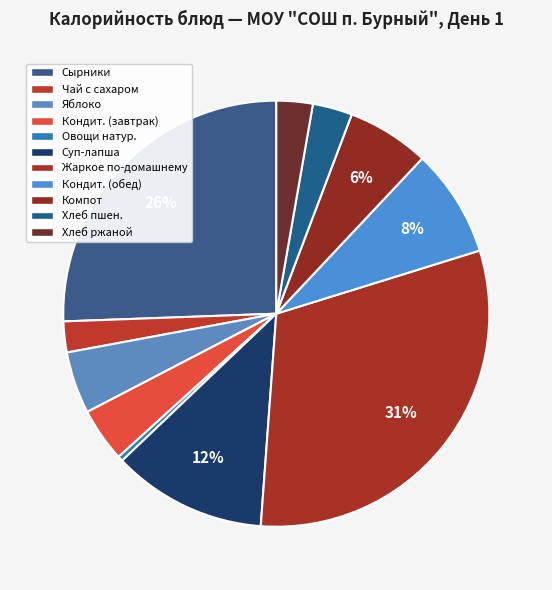

How many slices are in this pie chart?

11